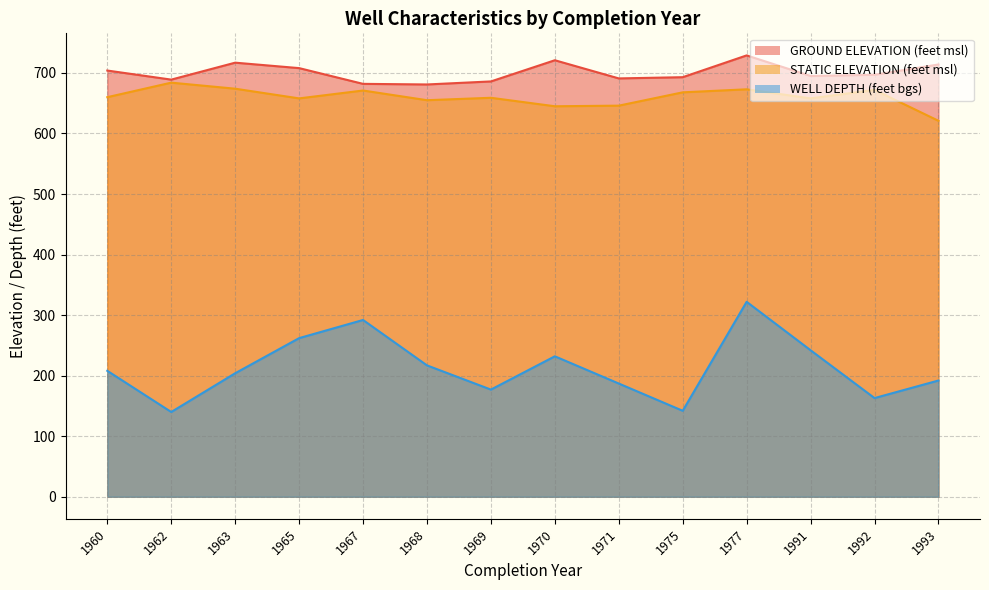

Does the chart display data point markers on the line(s)?

No